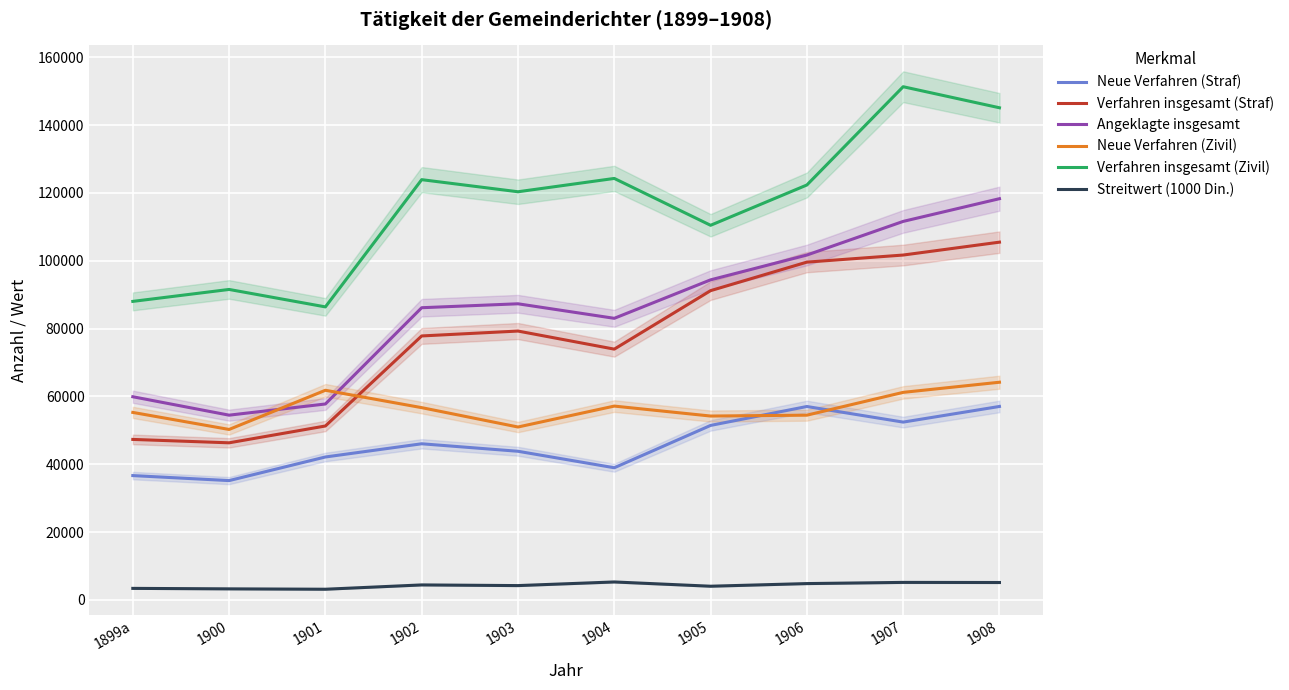

Rank the series by their maximum value, from lowest to highest.

Streitwert (1000 Din.), Neue Verfahren (Straf), Neue Verfahren (Zivil), Verfahren insgesamt (Straf), Angeklagte insgesamt, Verfahren insgesamt (Zivil)